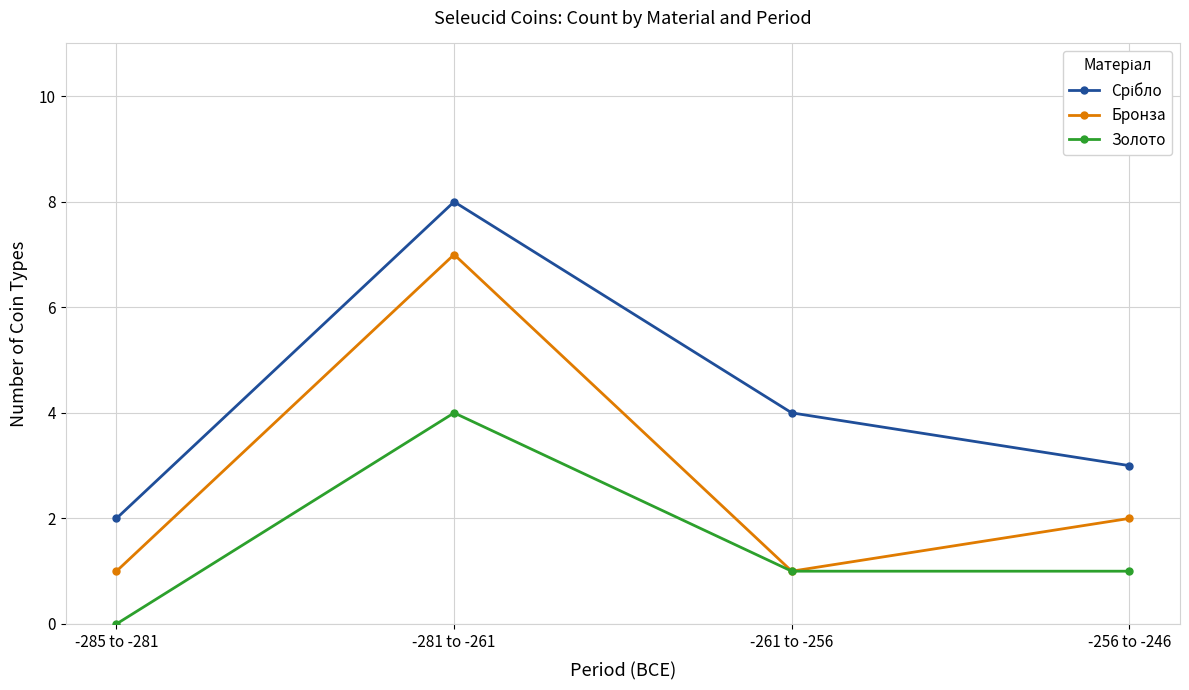

What is the label of the 2nd point from the right?

-261 to -256